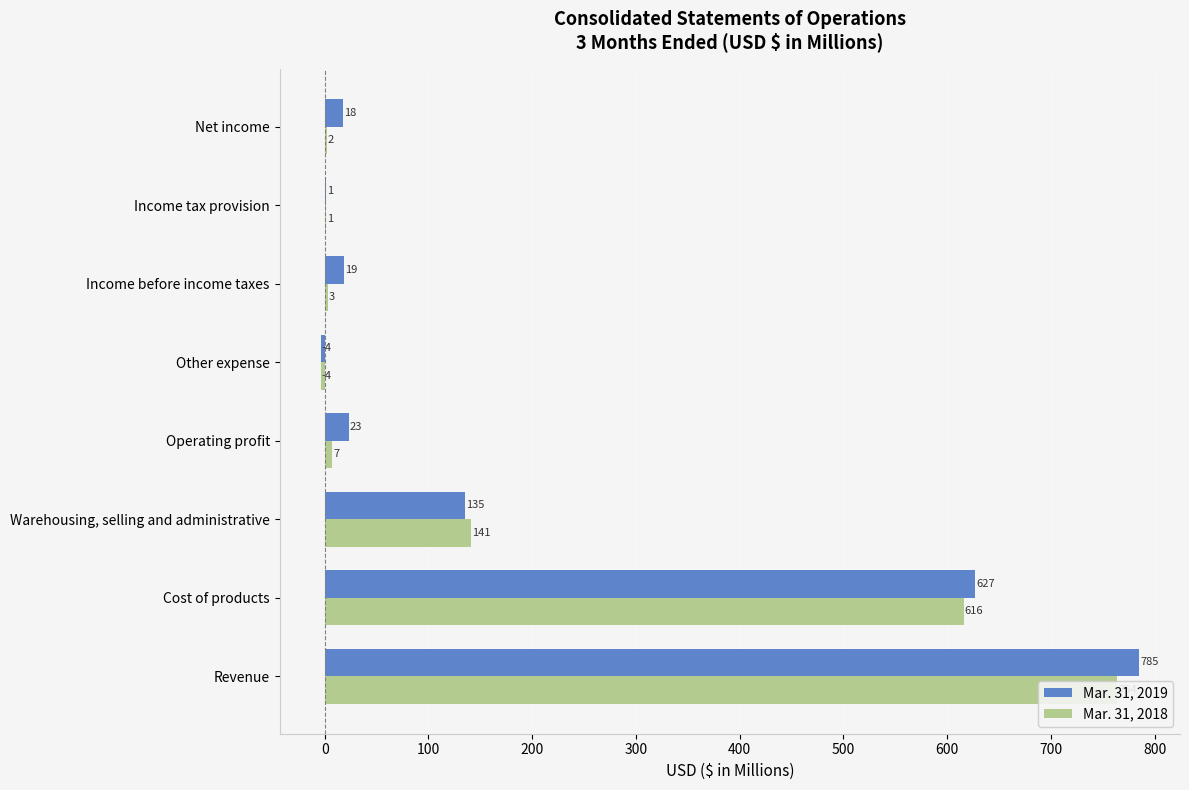

What is the maximum value shown in the chart?

785